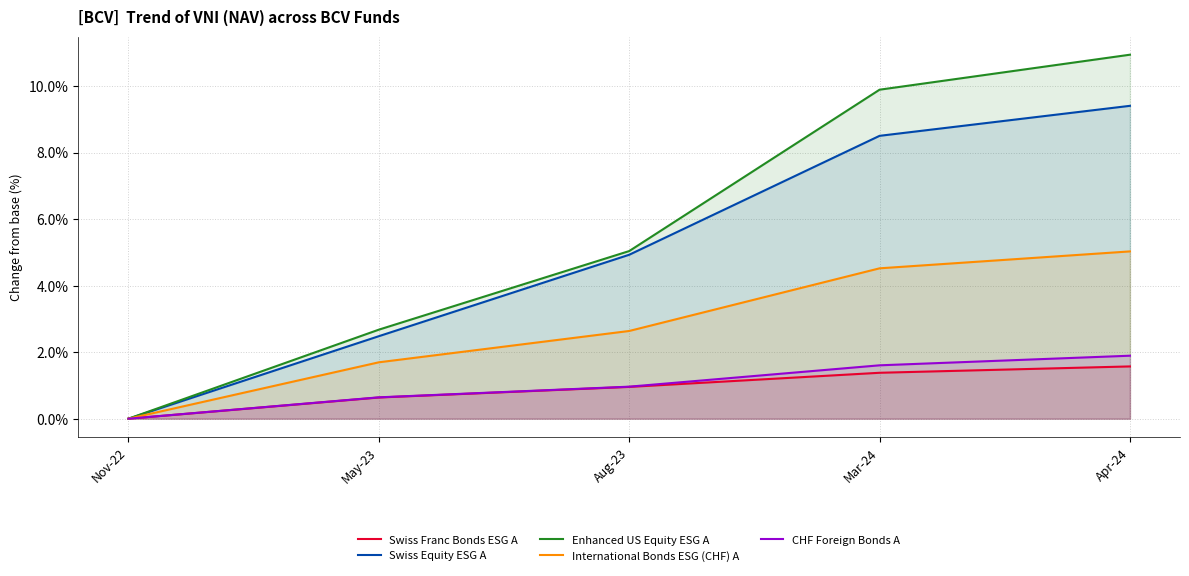

What are all the series names shown in the legend?

Swiss Franc Bonds ESG A, Swiss Equity ESG A, Enhanced US Equity ESG A, International Bonds ESG (CHF) A, CHF Foreign Bonds A